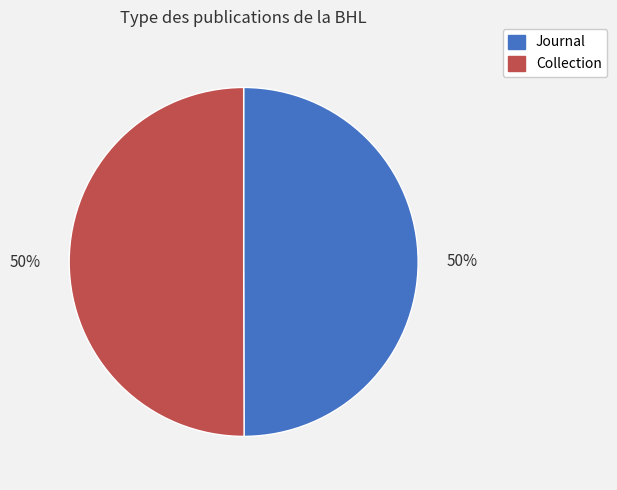

Is it true that Collection is 50% of the pie?

True